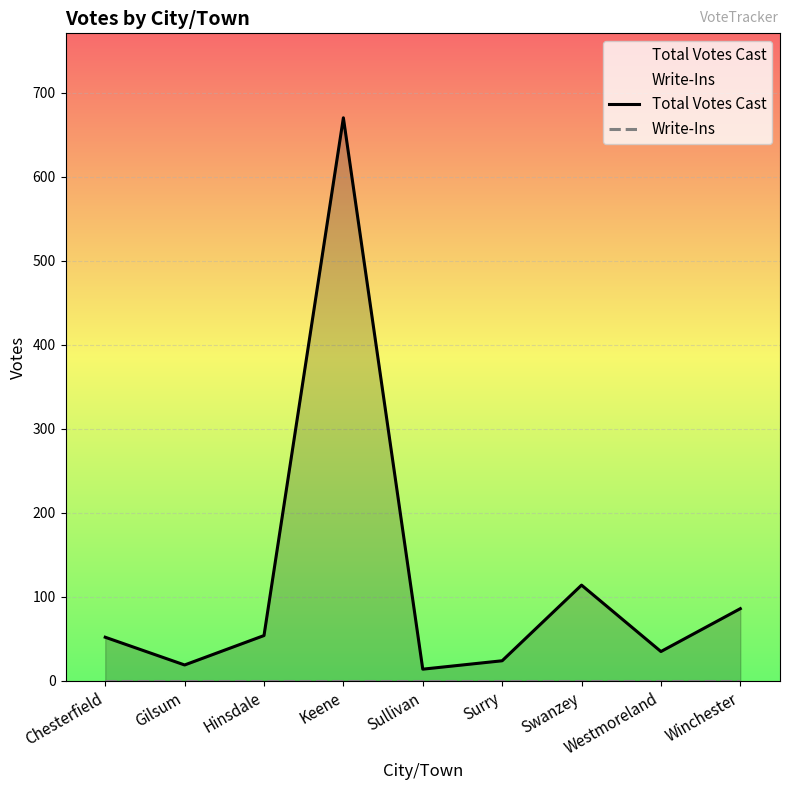

True or false: Total Votes Cast has a value of 86 at Winchester.

True